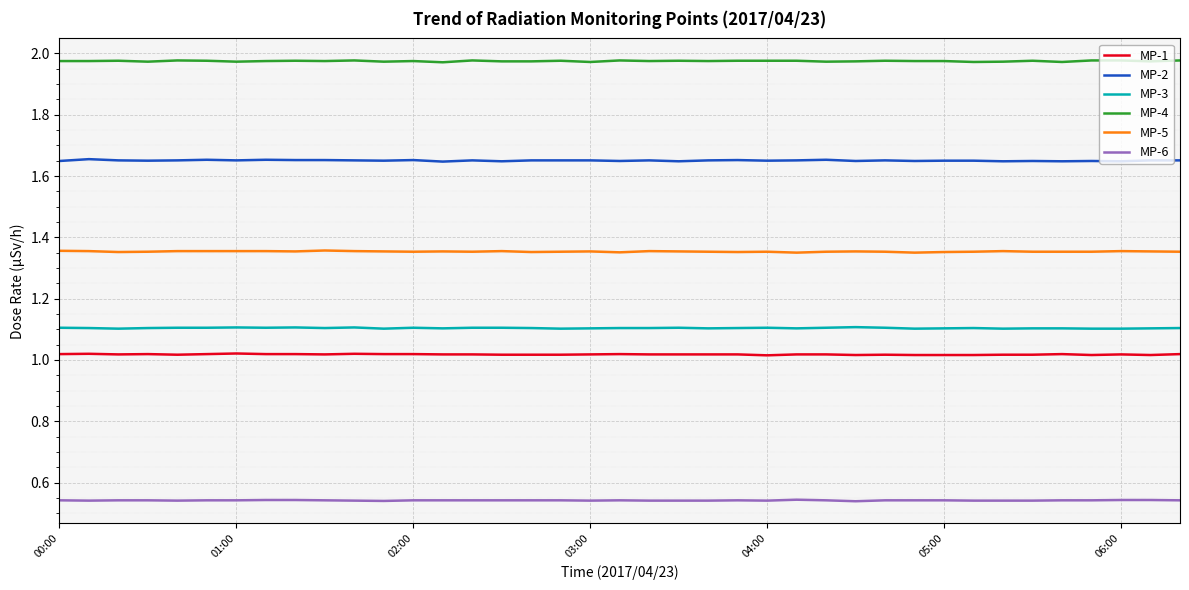

True or false: MP-1 and MP-2 intersect in this chart.

False